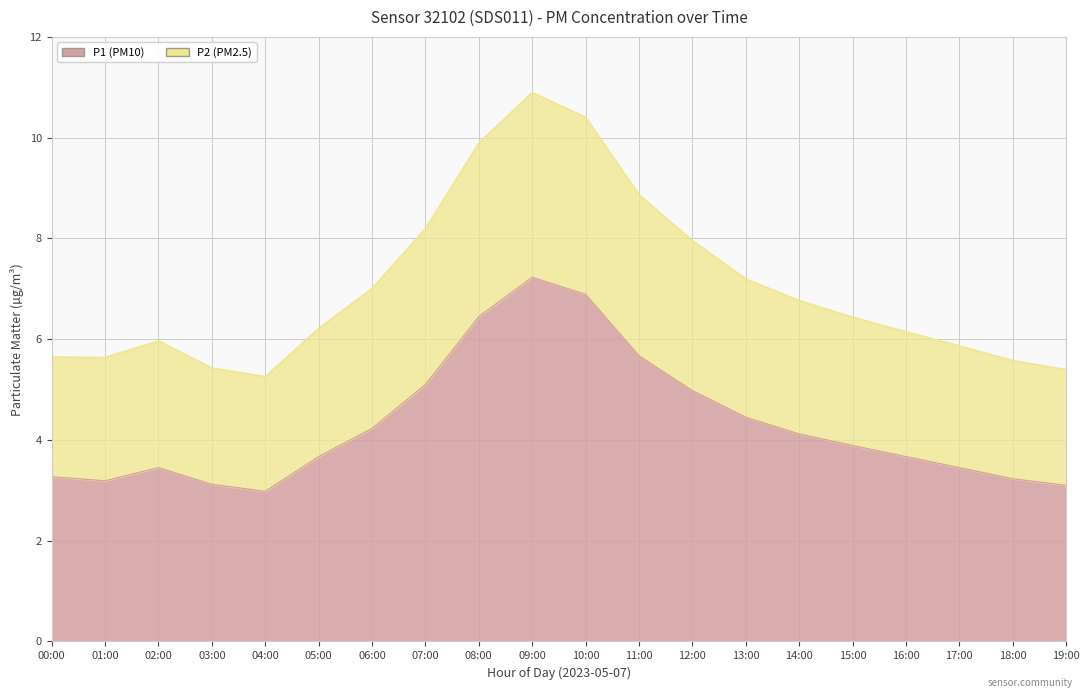

At which category does P2 reach its first local valley?

01:00